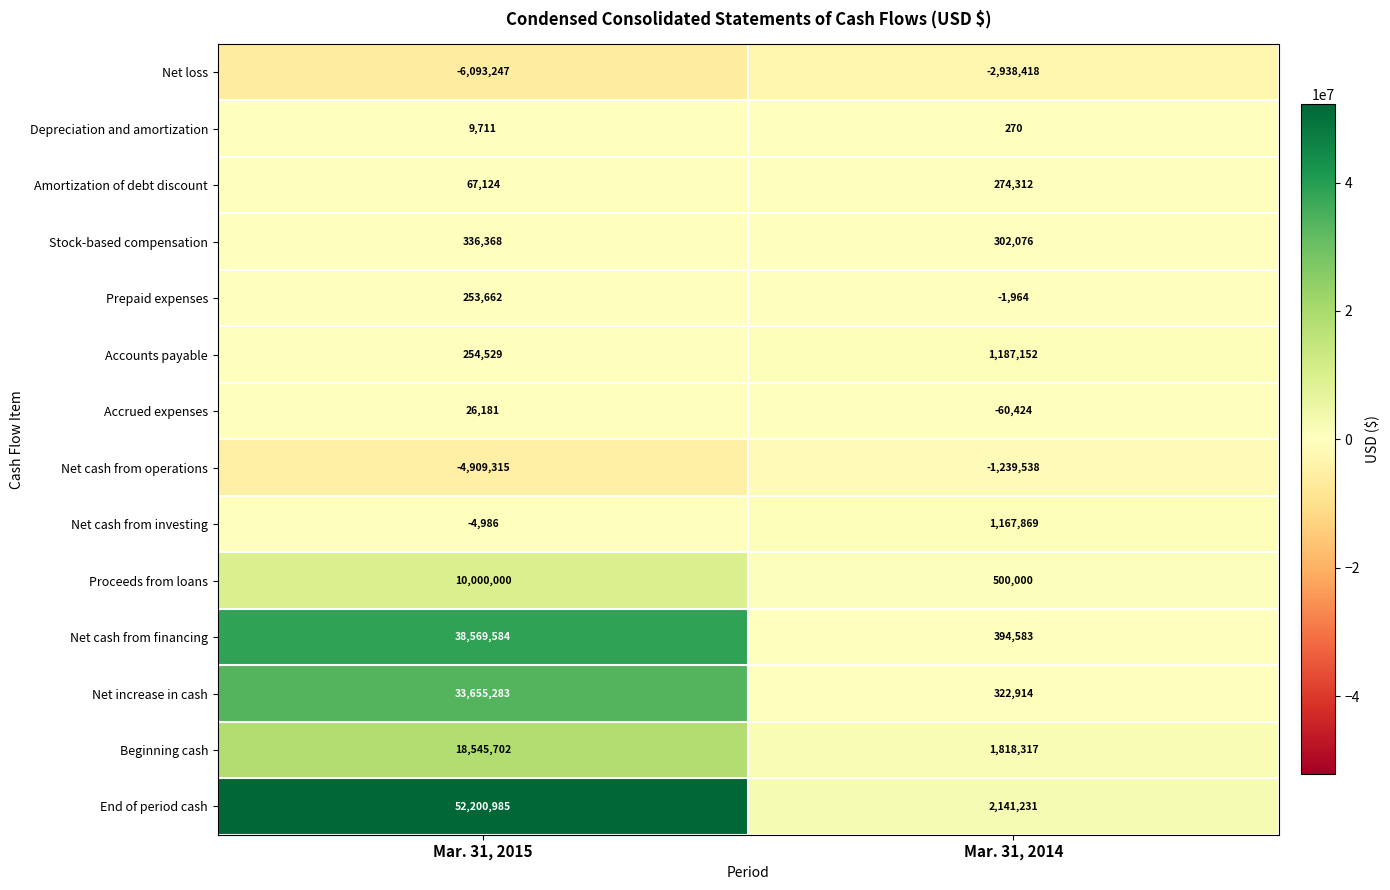

Which series has the widest spread of values?

End of period cash